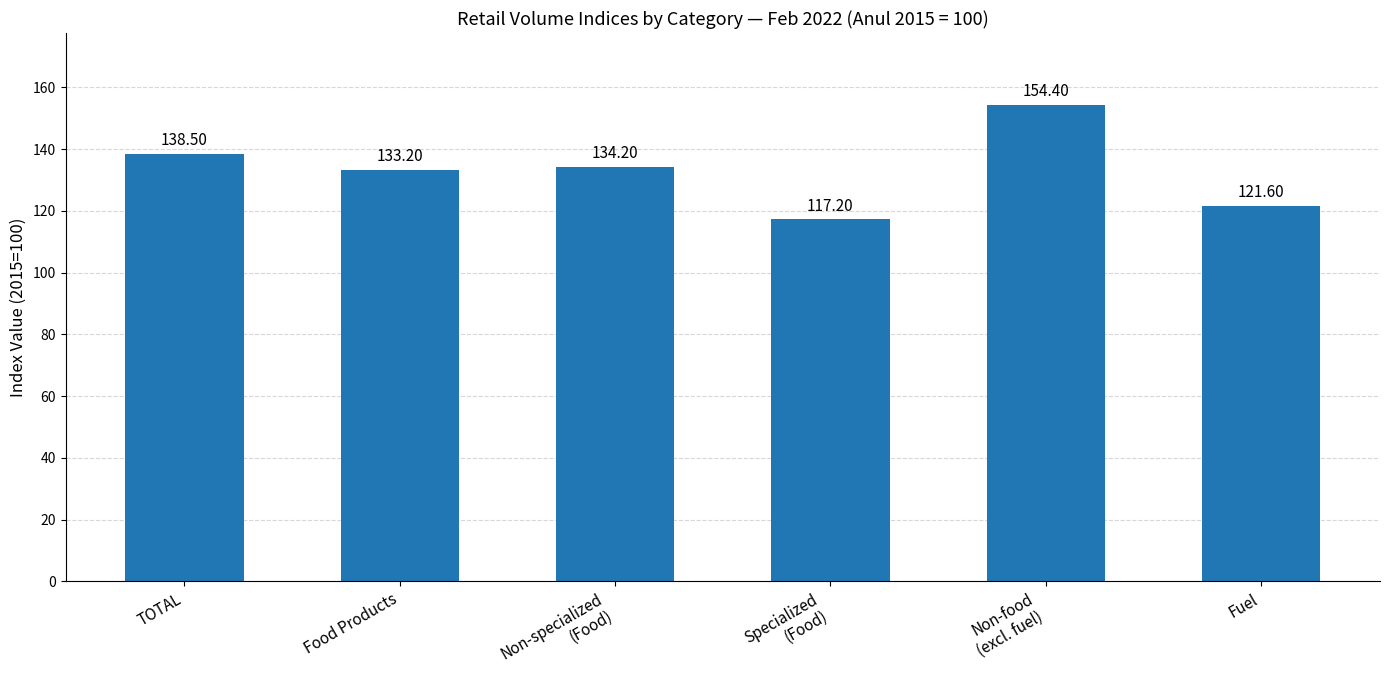

What is the sum of the values at Non-specialized
(Food) and TOTAL?

272.7